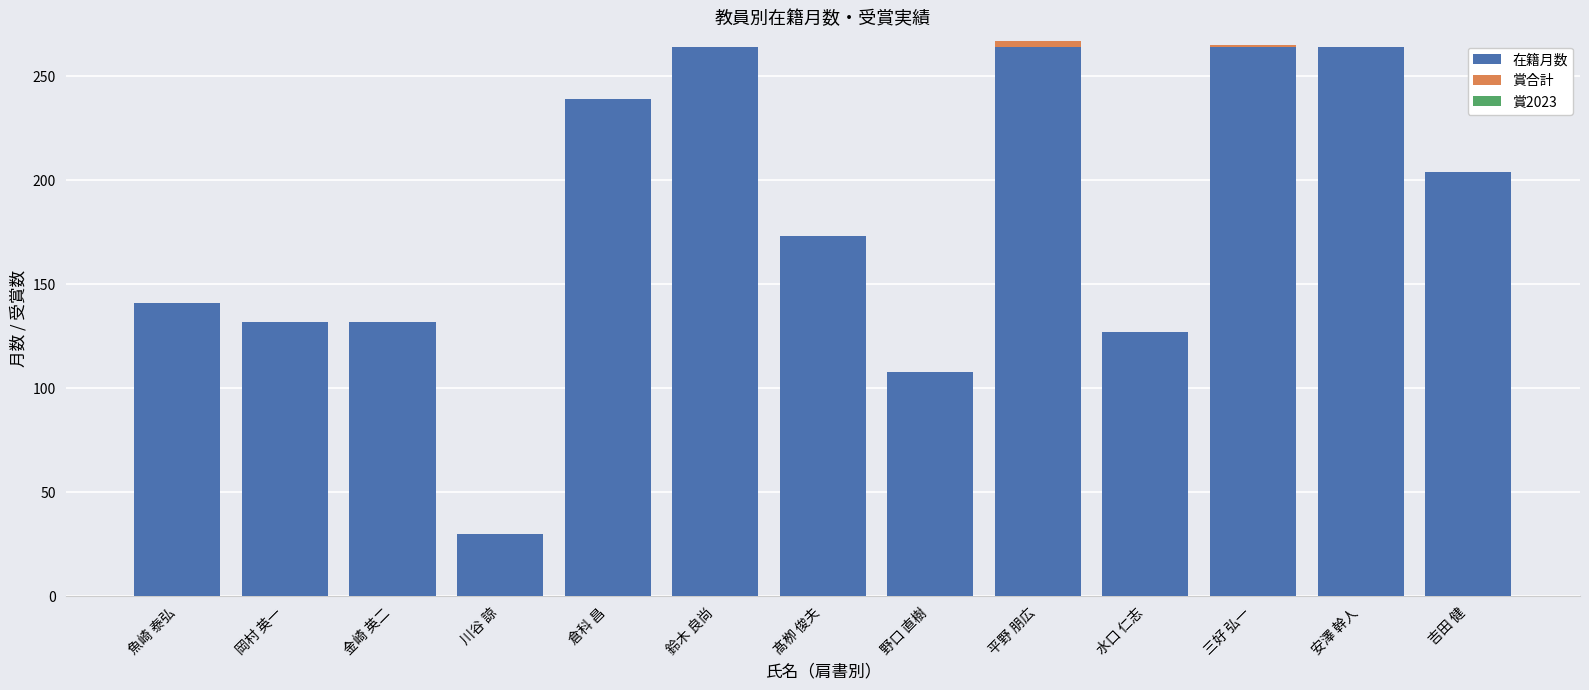

Are the bars horizontal?

No